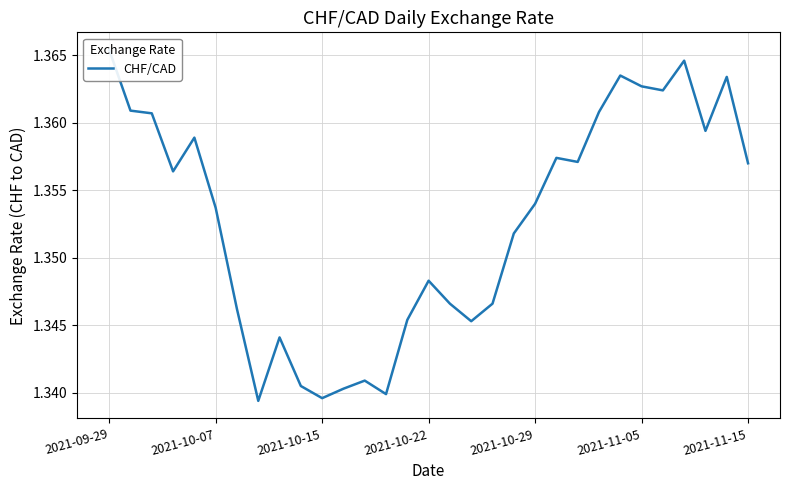

Where is the data nearest to the value 1?

7